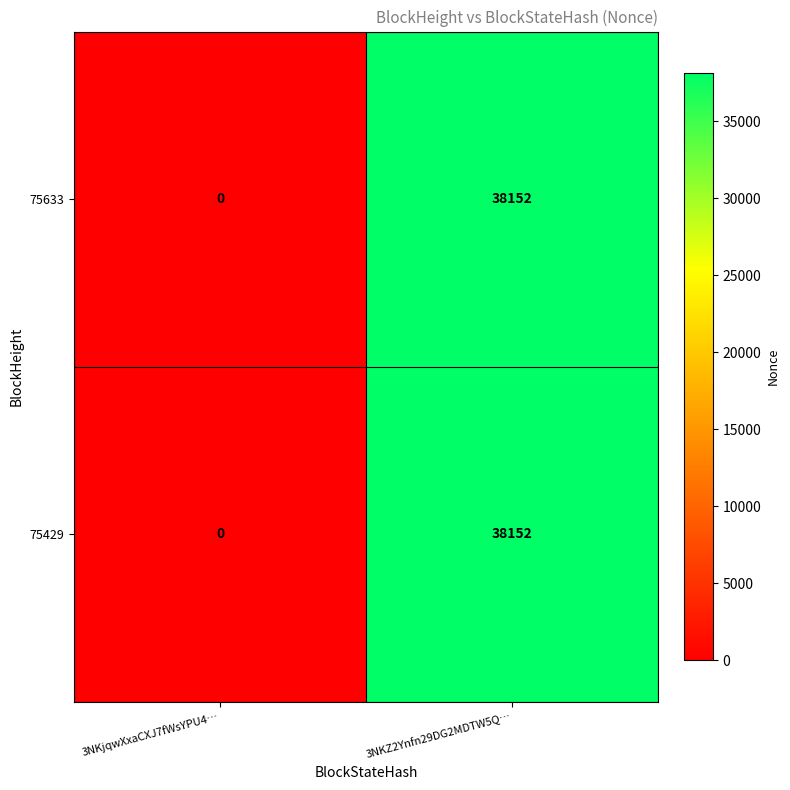

At how many categories does at least one series exceed 9910?

1